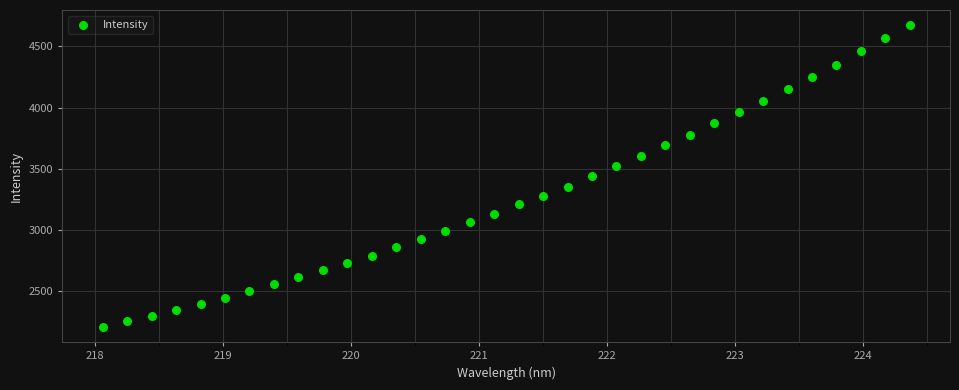

What is the range of X values (max minus min)?

6.3